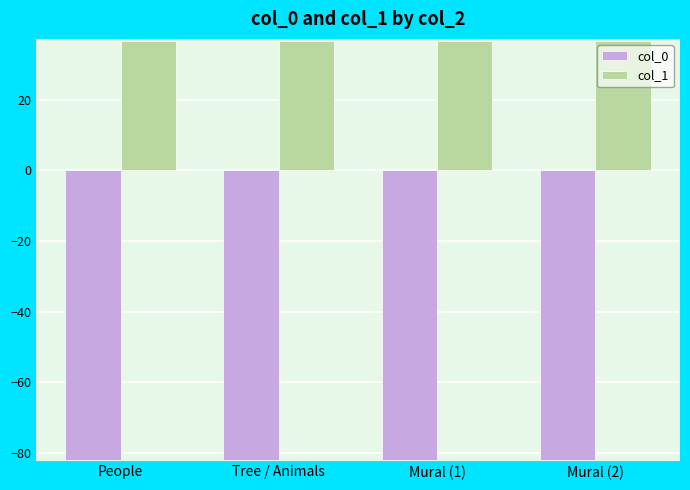

What is the total value across all series at Mural (1)?

-45.3